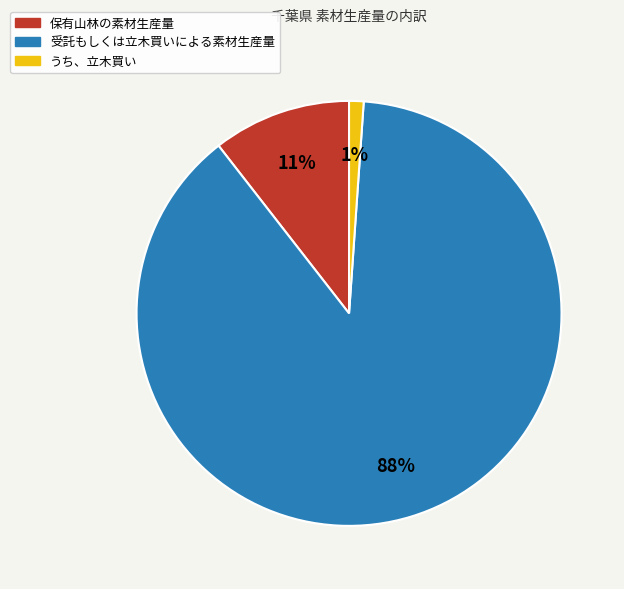

Is the sum of 保有山林の素材生産量 and 受託もしくは立木買いによる素材生産量 greater than half?

Yes